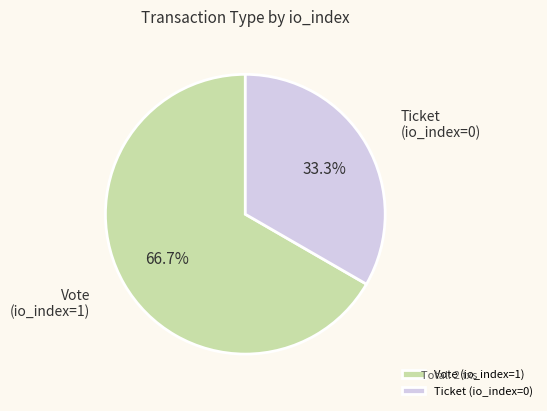

What portion of the pie excludes Ticket (io_index=0)?

66.7%